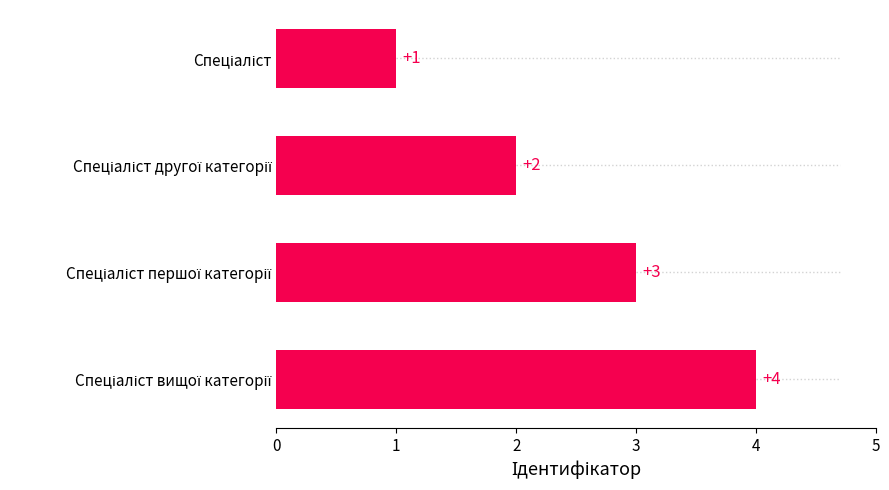

What is the value of the 2nd bar from the top?

2